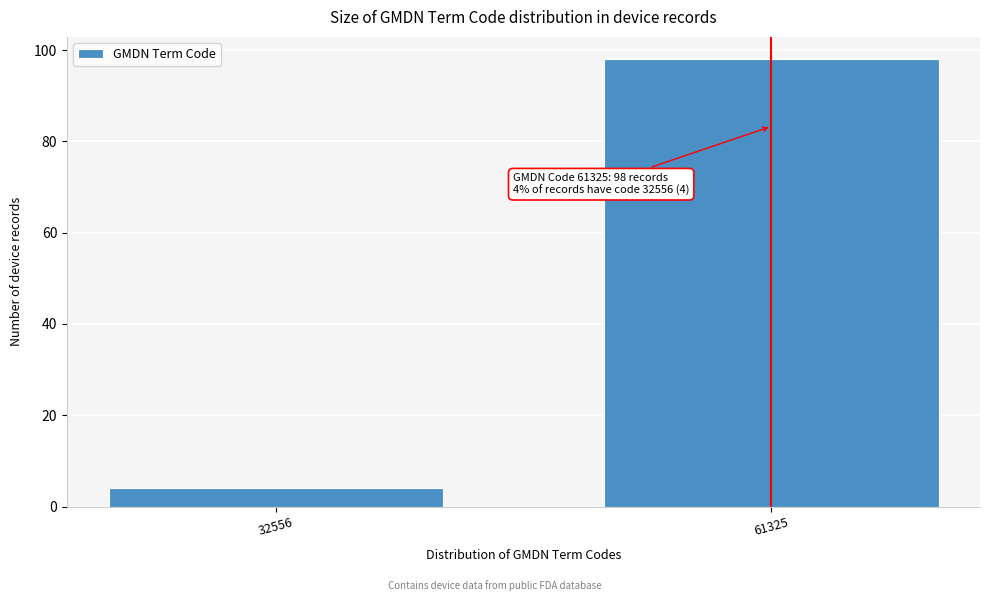

Reading right to left, list all the values displayed in this chart.

61325=98	32556=4